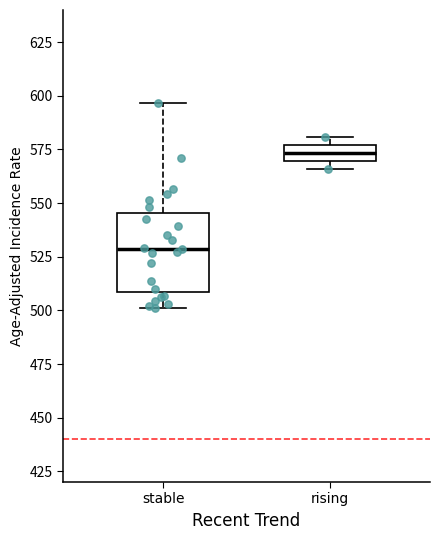

Which box is the tallest, from its lower edge to its upper edge?

stable